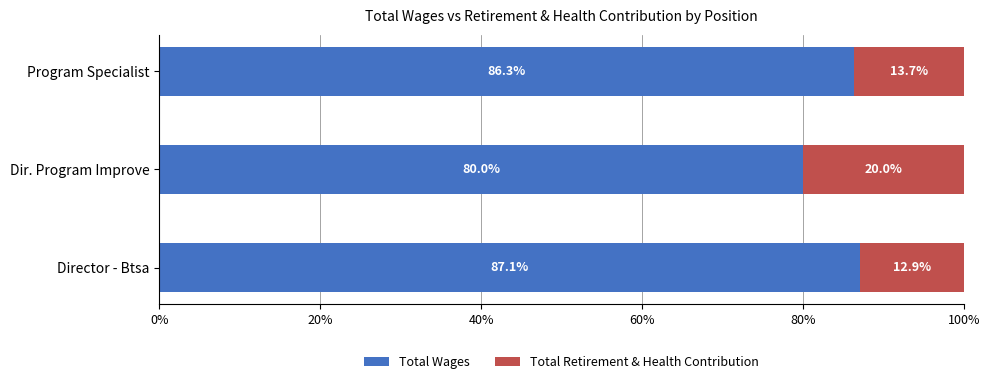

What is the difference between the Total Wages values at Program Specialist and Dir. Program Improve?

6.3